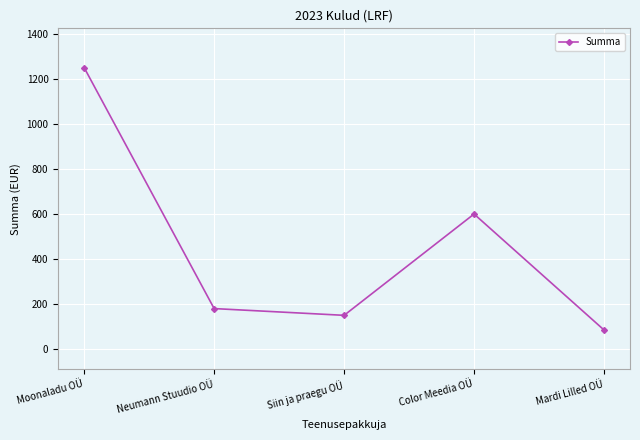

At which category does the chart reach its peak across all series?

Moonaladu OÜ